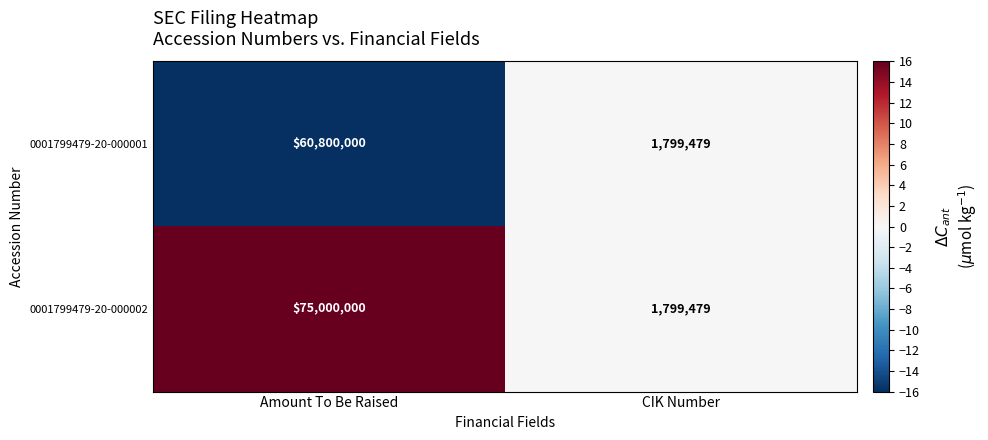

At which category is the sum across all series the highest?

Amount To Be Raised